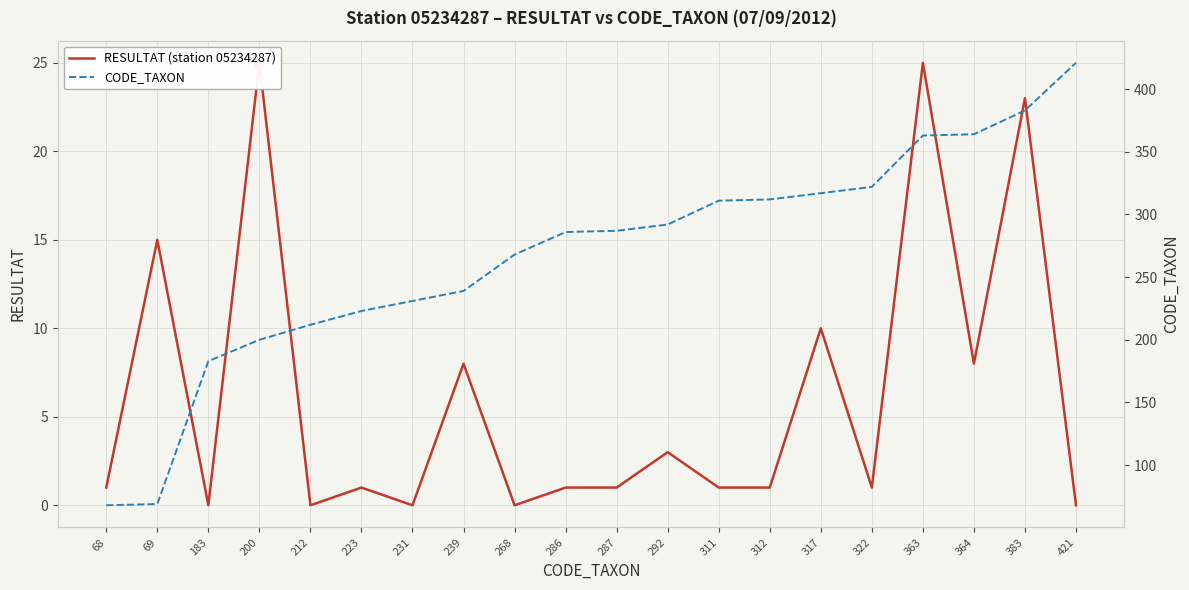

Where is CODE_TAXON nearest to the value 244?

239